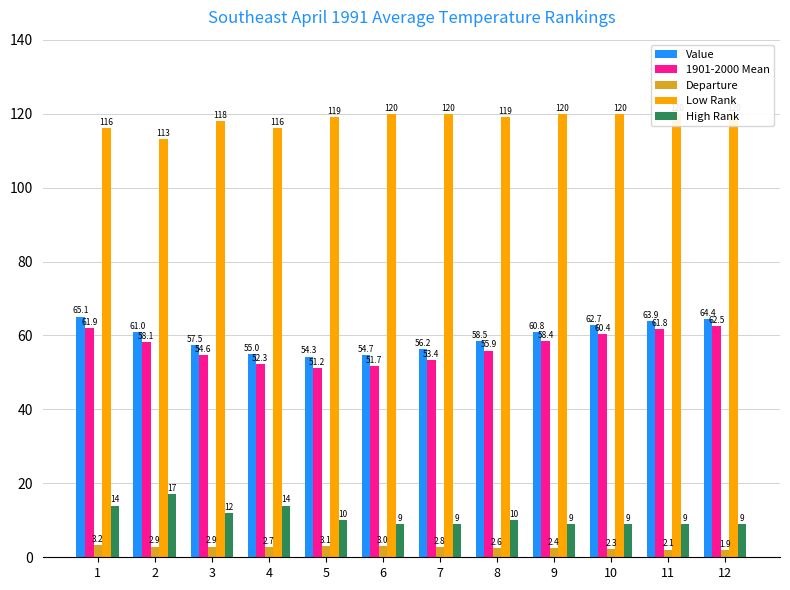

How many Low Rank values are between 118 and 120?

9